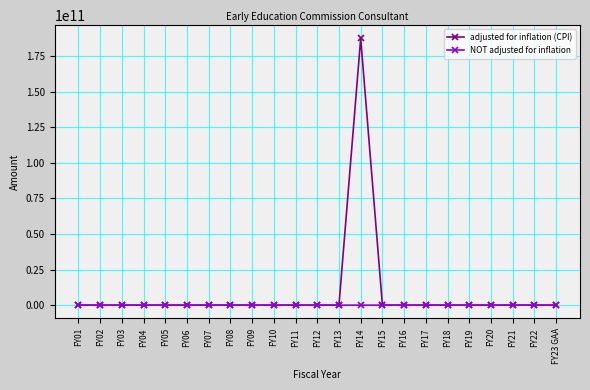

What is the label of the 16th point from the left?

FY16